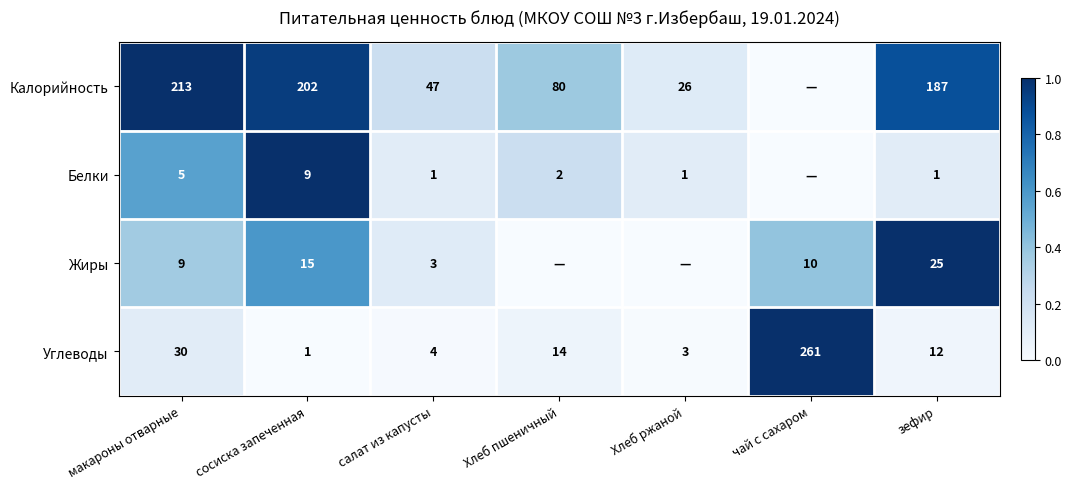

Rank the series at салат из капусты from lowest to highest value.

Белки, Жиры, Углеводы, Калорийность